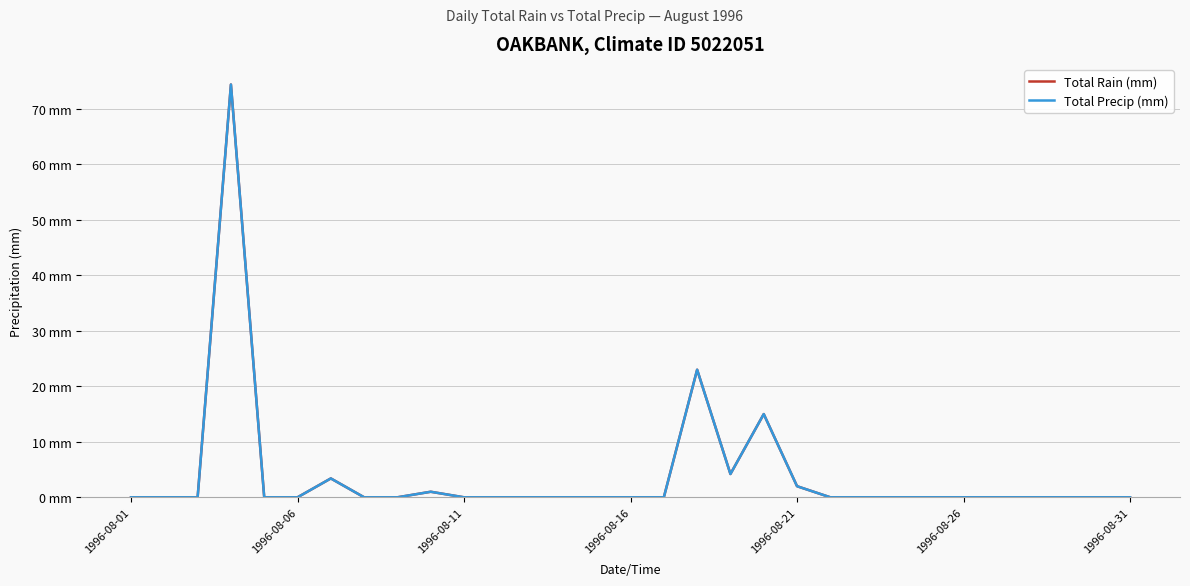

Is this an area chart (filled region under the line)?

No